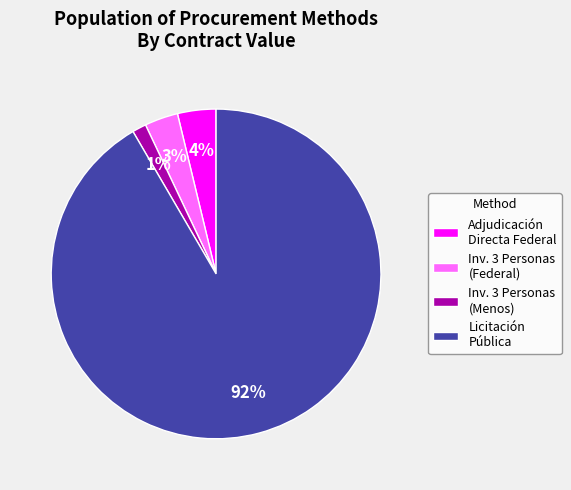

Between Inv. 3 Personas (Federal) and Inv. 3 Personas (Menos), which is larger?

Inv. 3 Personas (Federal)